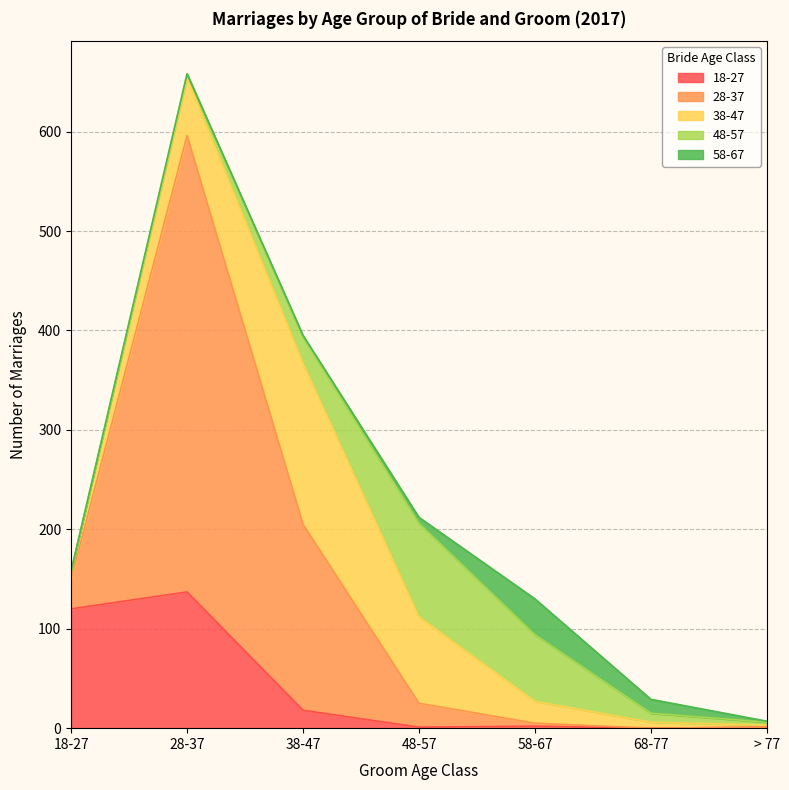

Count the number of categories in the chart.

7